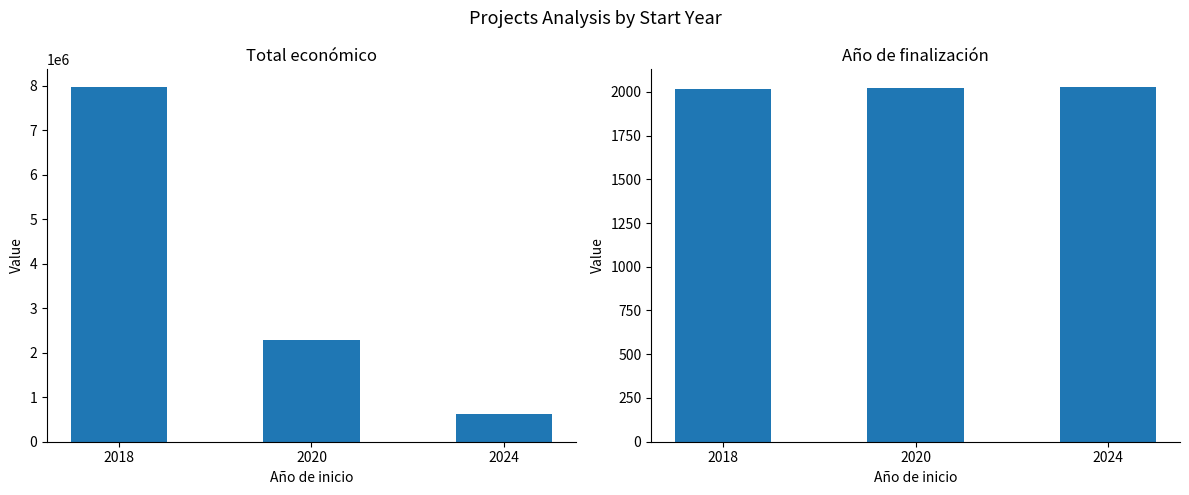

What is the sum of the Año de finalización values at 2020 and 2018?

4042